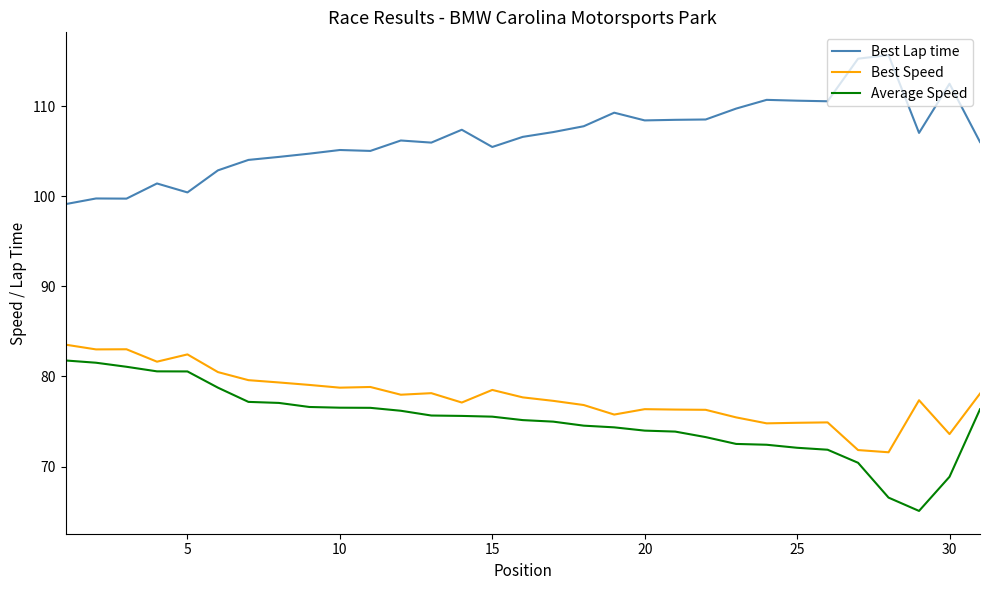

True or false: Average Speed and Best Lap time intersect in this chart.

False